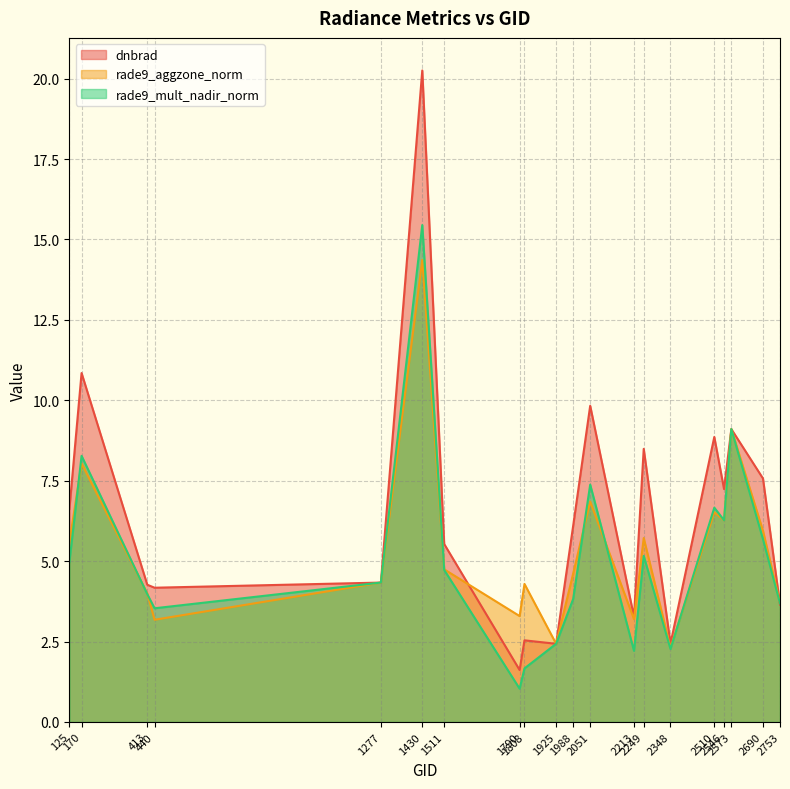

Does the chart display data point markers on the line(s)?

No